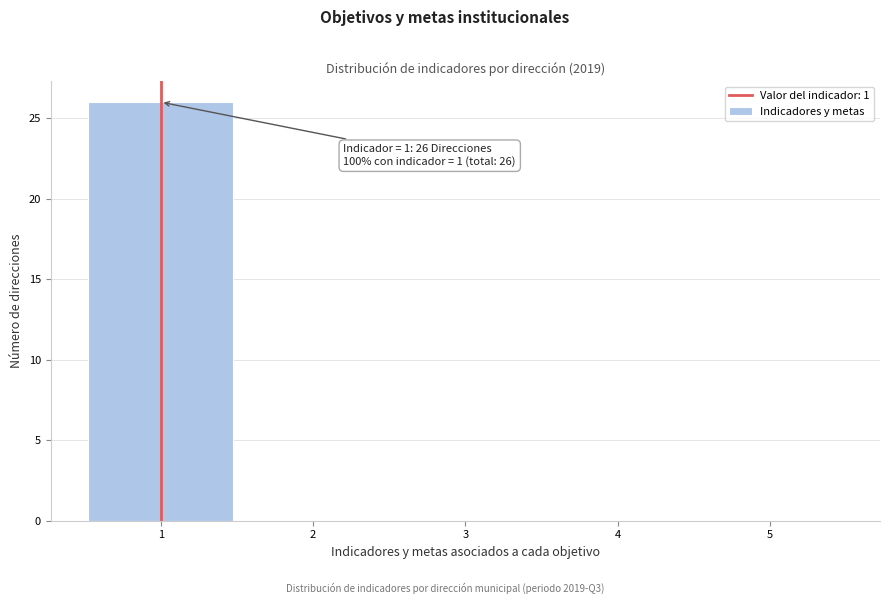

Which range on the x-axis has the tallest bar?

0.5 to 1.5